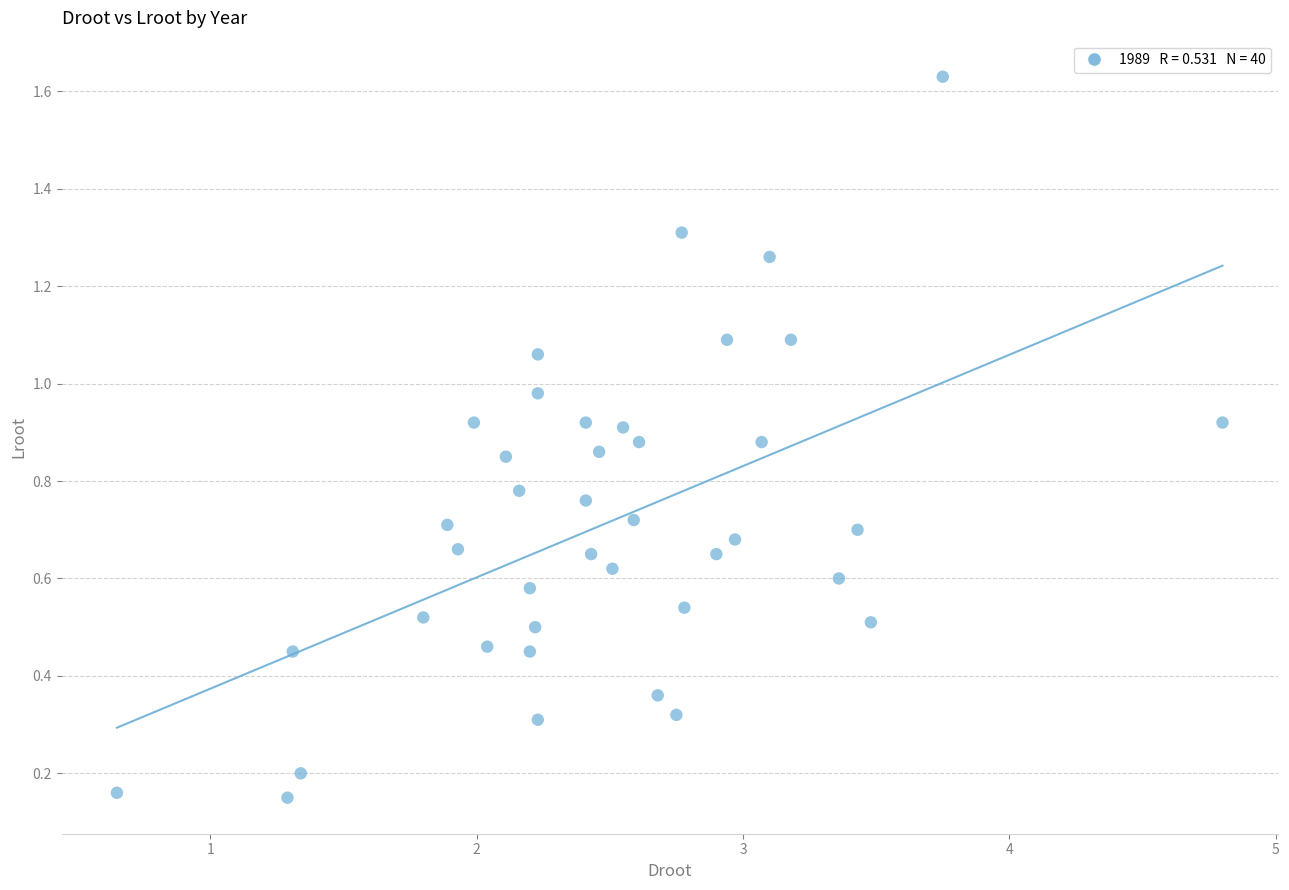

What is the range of Y values (max minus min)?

1.5